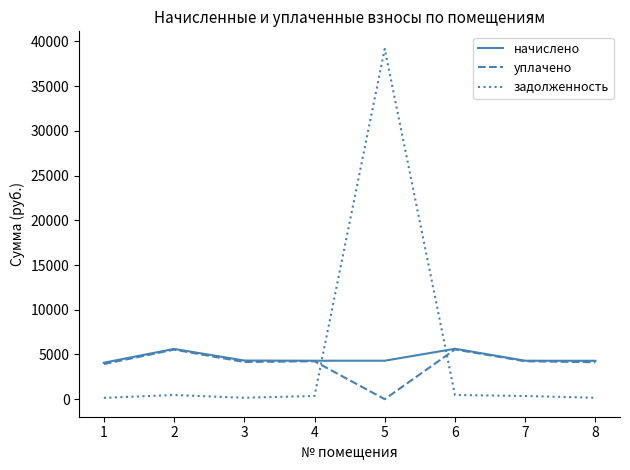

At which label does задолженность reach its peak?

5